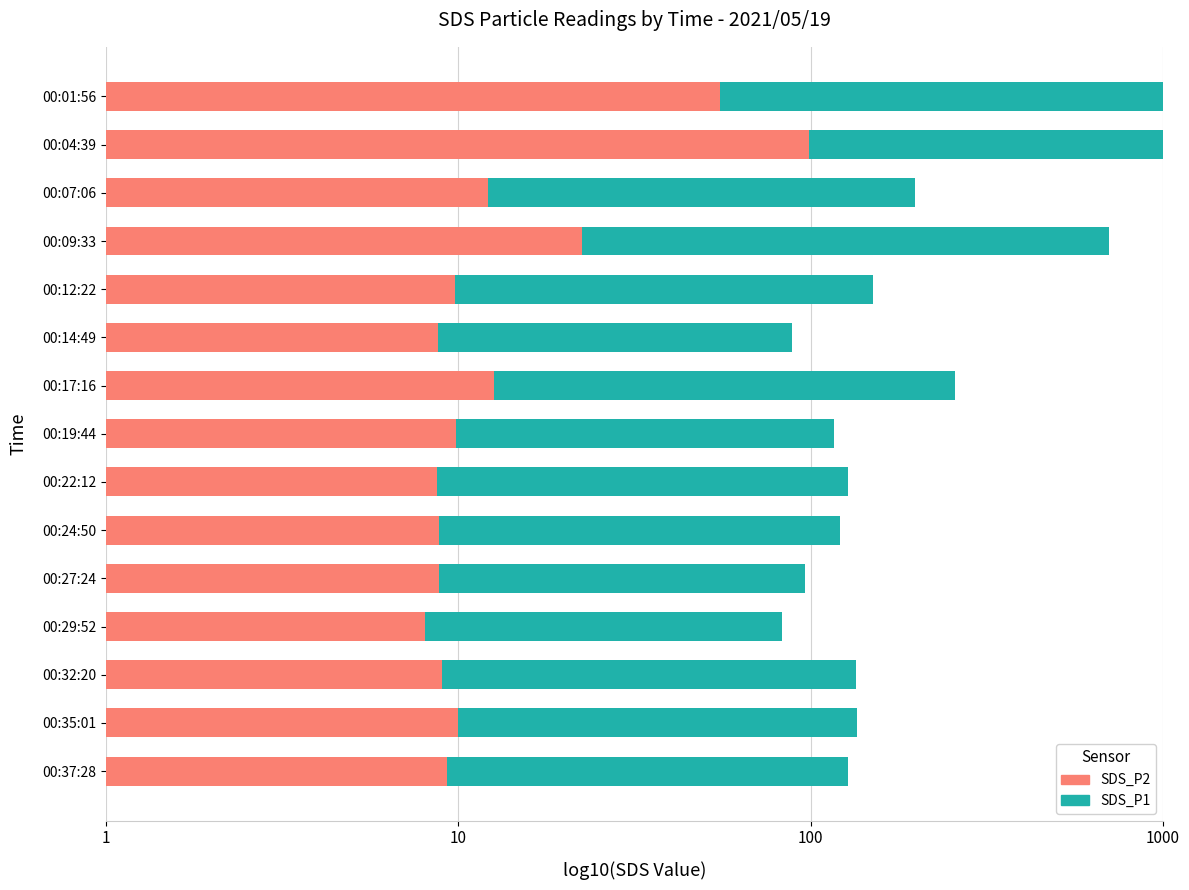

Which series has the largest total across all categories?

SDS_P1